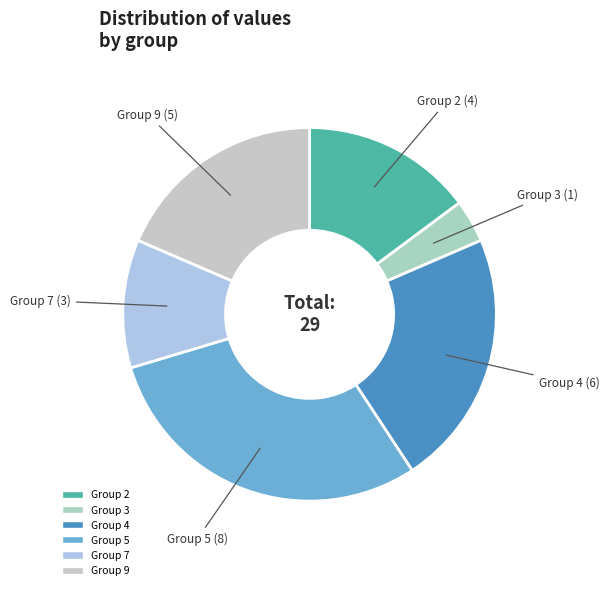

How many segments does this pie chart have?

6